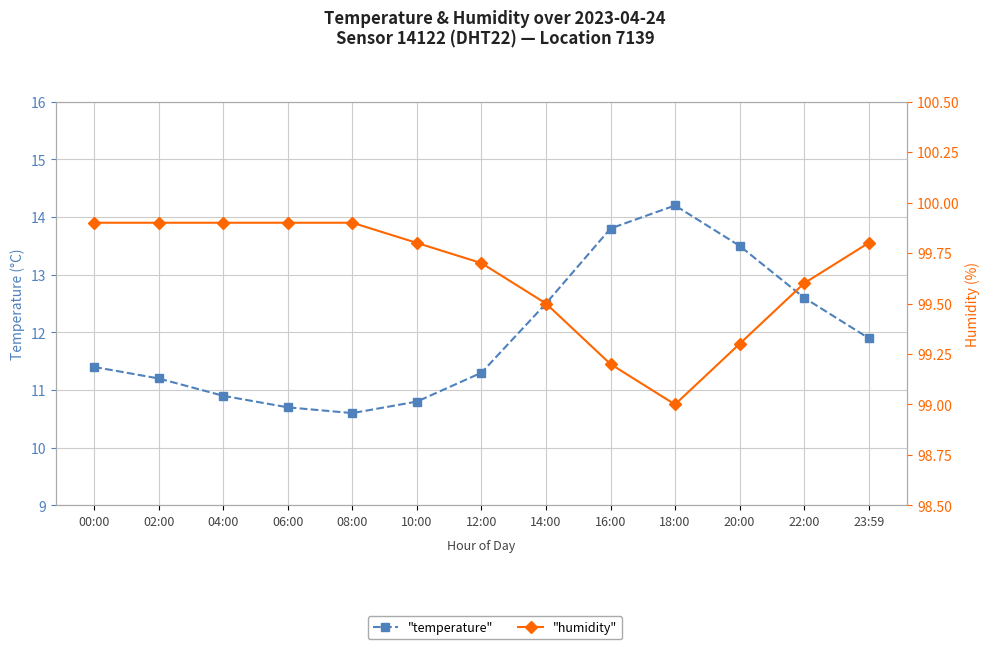

Reading left to right, list all the values displayed in this chart.

temperature: 00:00=11.4	02:00=11.2	04:00=10.9	06:00=10.7	08:00=10.6	10:00=10.8	12:00=11.3	14:00=12.5	16:00=13.8	18:00=14.2	20:00=13.5	22:00=12.6	23:59=11.9
humidity: 00:00=99.9	02:00=99.9	04:00=99.9	06:00=99.9	08:00=99.9	10:00=99.8	12:00=99.7	14:00=99.5	16:00=99.2	18:00=99.0	20:00=99.3	22:00=99.6	23:59=99.8